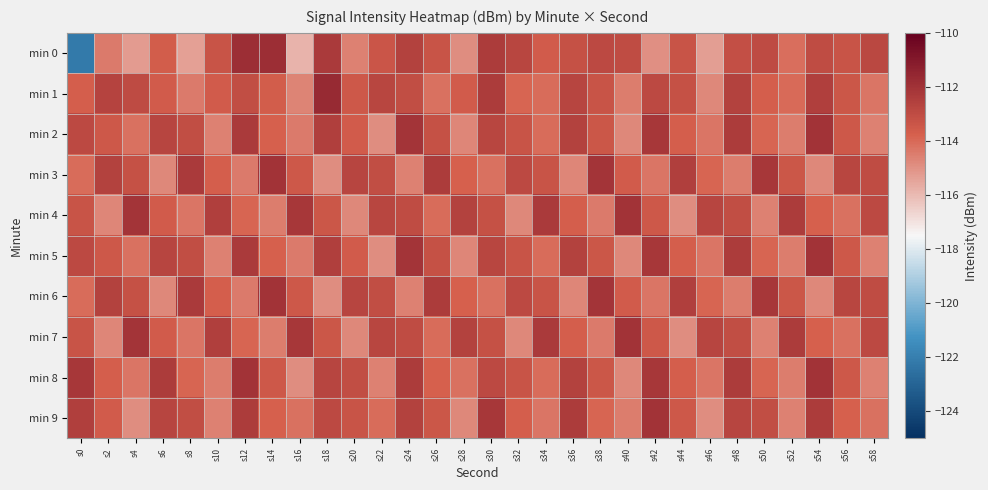

Rank the series by their maximum value, from highest to lowest.

min 1, min 0, min 2, min 3, min 4, min 5, min 6, min 7, min 8, min 9